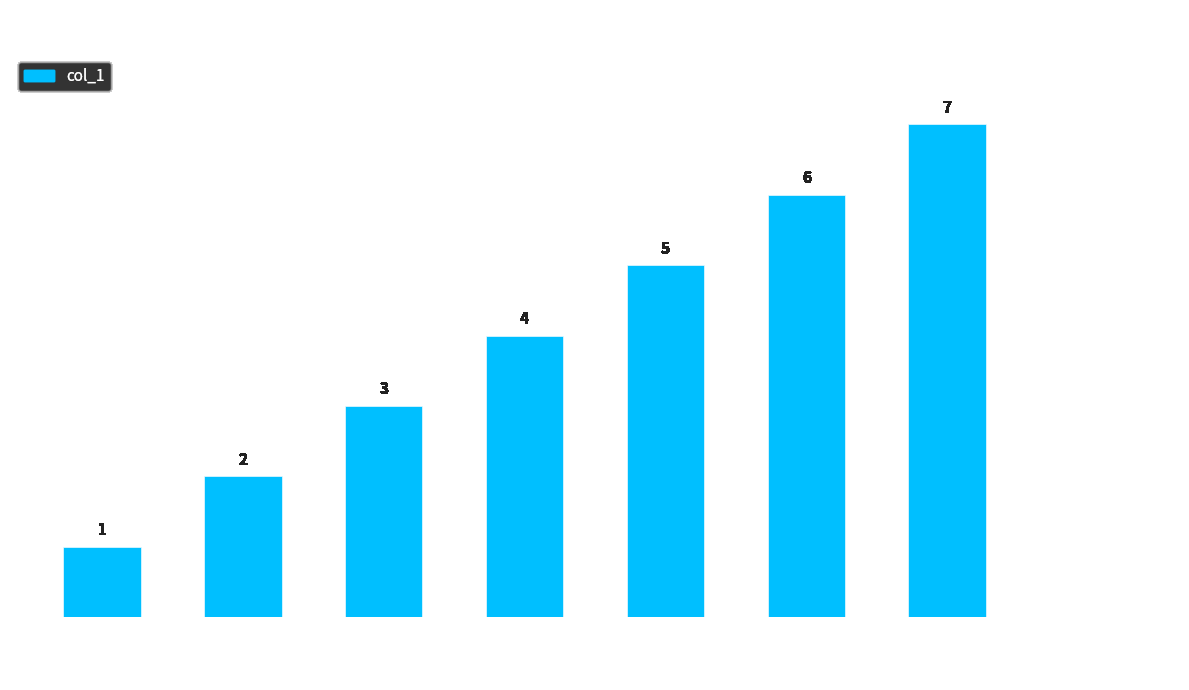

Between DEFAULT and GATEMITRA, which is larger?

GATEMITRA